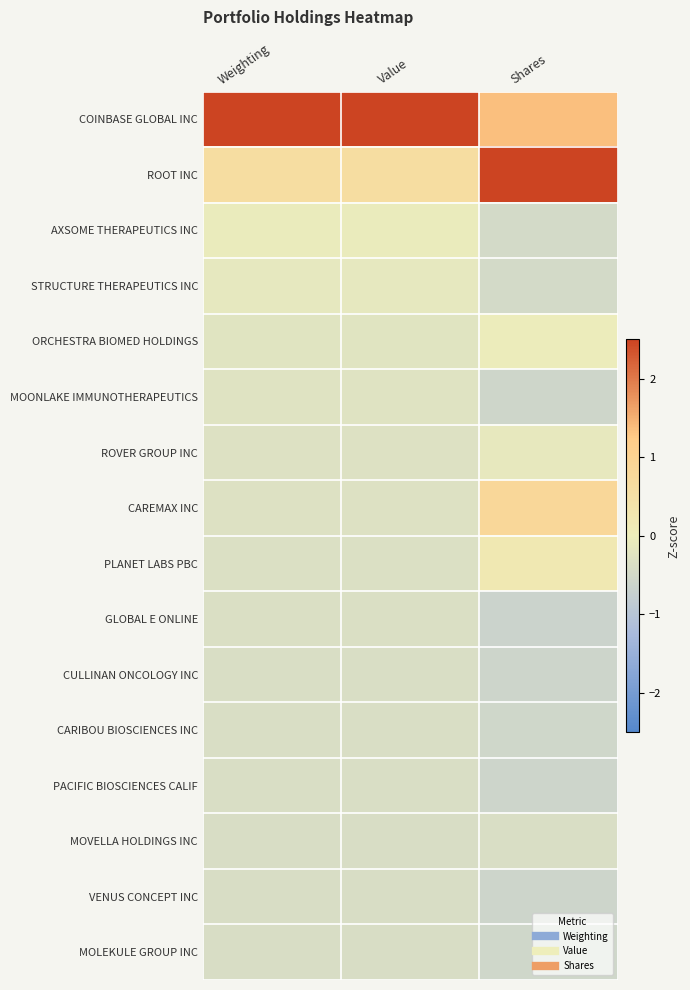

Reading left to right, list all the values displayed in this chart.

COINBASE GLOBAL INC: Weighting=3.8	Value=3.8	Shares=1.4
ROOT INC: Weighting=0.6	Value=0.6	Shares=3.2
AXSOME THERAPEUTICS INC: Weighting=-0.1	Value=-0.1	Shares=-0.5
STRUCTURE THERAPEUTICS INC: Weighting=-0.2	Value=-0.2	Shares=-0.5
ORCHESTRA BIOMED HOLDINGS: Weighting=-0.2	Value=-0.2	Shares=-0.0
MOONLAKE IMMUNOTHERAPEUTICS: Weighting=-0.3	Value=-0.3	Shares=-0.6
ROVER GROUP INC: Weighting=-0.3	Value=-0.3	Shares=-0.1
CAREMAX INC: Weighting=-0.3	Value=-0.3	Shares=0.8
PLANET LABS PBC: Weighting=-0.3	Value=-0.3	Shares=0.2
GLOBAL E ONLINE: Weighting=-0.4	Value=-0.4	Shares=-0.6
CULLINAN ONCOLOGY INC: Weighting=-0.4	Value=-0.4	Shares=-0.6
CARIBOU BIOSCIENCES INC: Weighting=-0.4	Value=-0.4	Shares=-0.6
PACIFIC BIOSCIENCES CALIF: Weighting=-0.4	Value=-0.4	Shares=-0.6
MOVELLA HOLDINGS INC: Weighting=-0.4	Value=-0.4	Shares=-0.4
VENUS CONCEPT INC: Weighting=-0.4	Value=-0.4	Shares=-0.6
MOLEKULE GROUP INC: Weighting=-0.4	Value=-0.4	Shares=-0.5